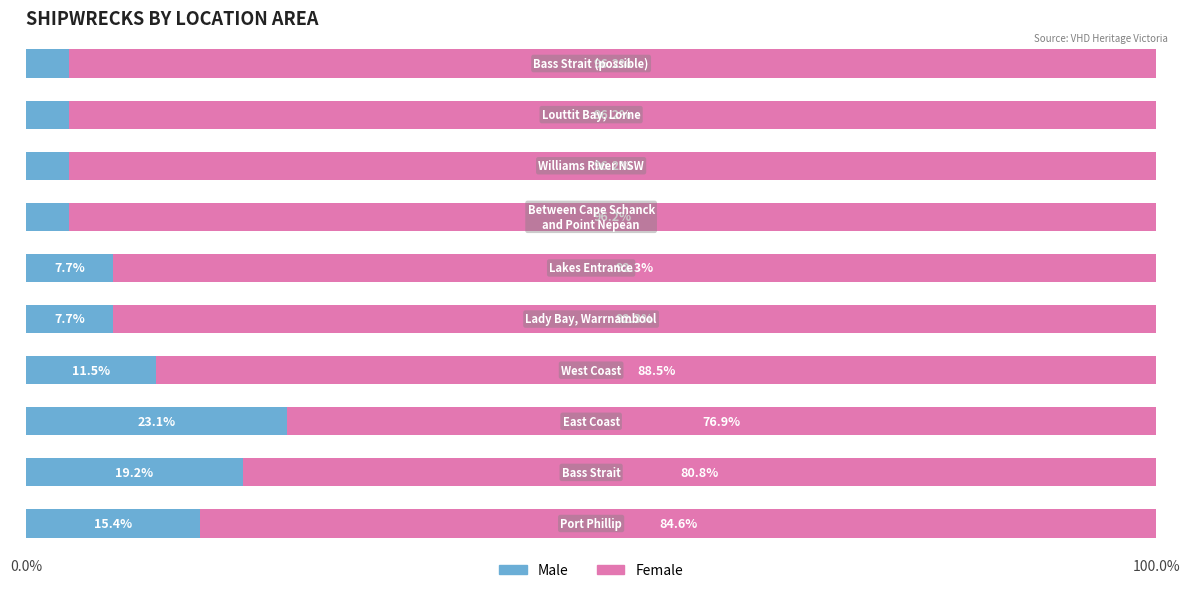

What is the sum of all Male values?

99.8